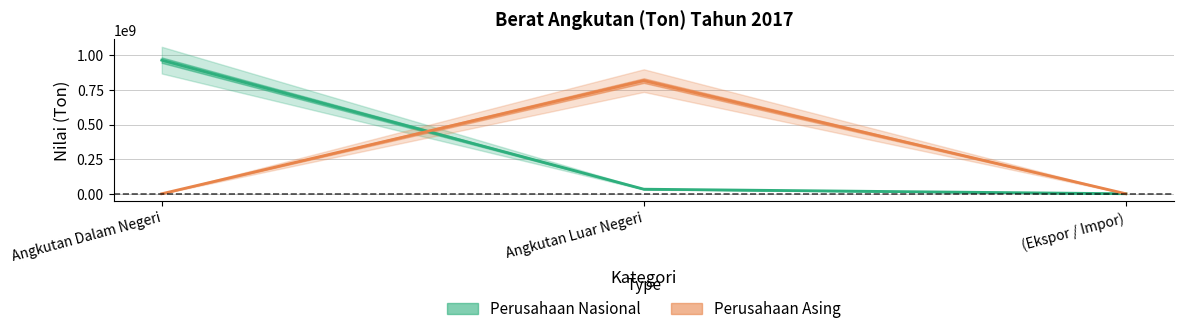

What is the maximum value shown in the chart?

965129753